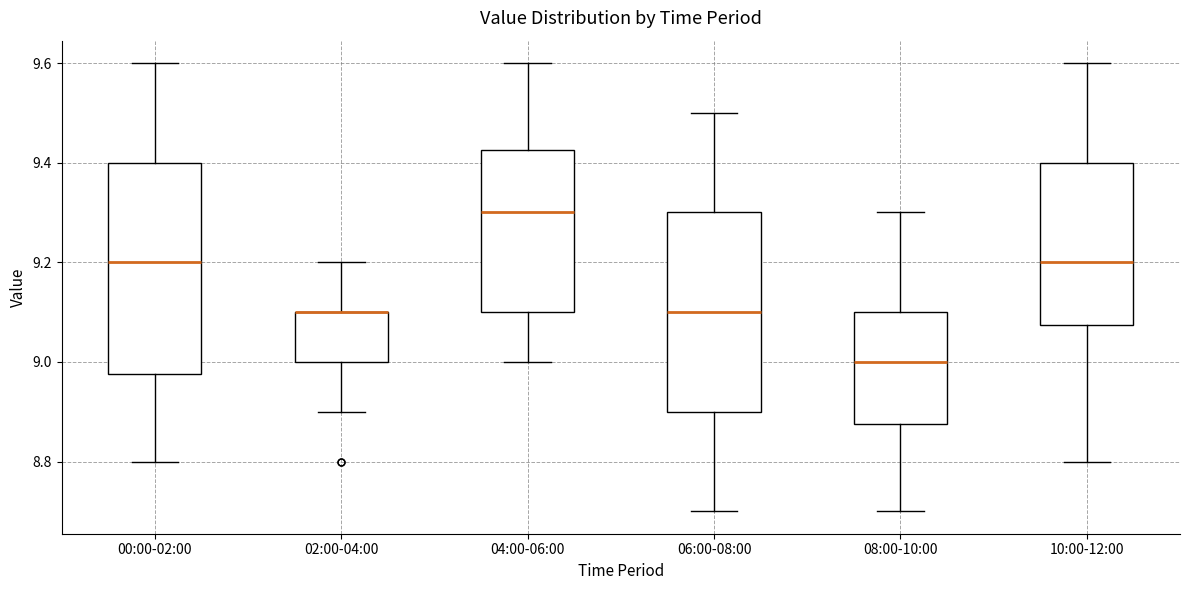

Reading left to right, transcribe this box plot: for each box, give where its median line is, the range the box spans, and where its two whiskers end, as read against the y-axis. The values are not printed on the chart, so give them approximately, as read against the axis.

00:00-02:00: median 9.20, box 8.98 to 9.40, whiskers 8.80 to 9.60
02:00-04:00: median 9.10 (drawn on the box's upper edge), box 9.00 to 9.10, whiskers 8.90 to 9.20
04:00-06:00: median 9.30, box 9.10 to 9.42, whiskers 9.00 to 9.60
06:00-08:00: median 9.10, box 8.90 to 9.30, whiskers 8.70 to 9.50
08:00-10:00: median 9.00, box 8.88 to 9.10, whiskers 8.70 to 9.30
10:00-12:00: median 9.20, box 9.08 to 9.40, whiskers 8.80 to 9.60